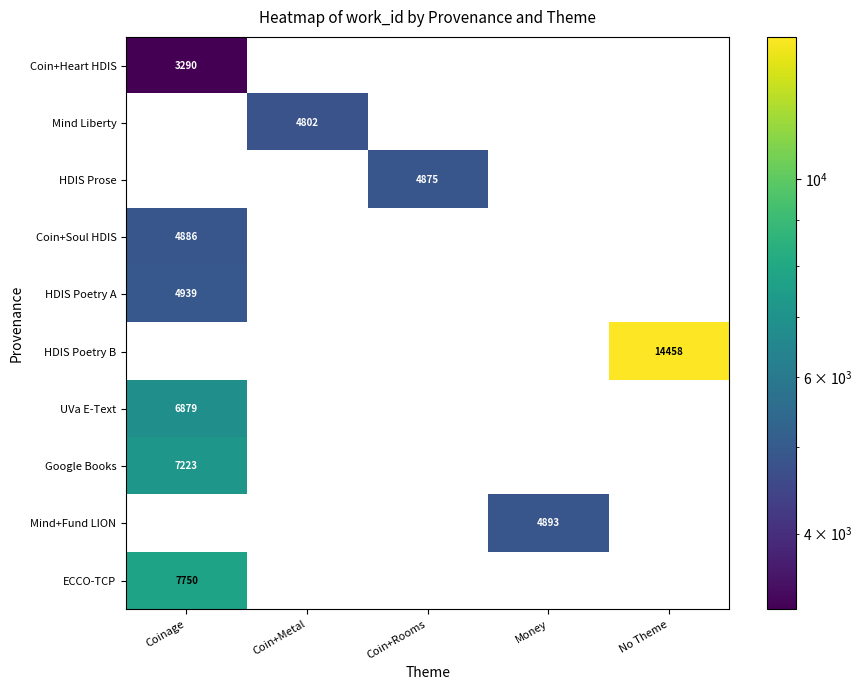

The HDIS Prose series shows 2909 at Coin+Rooms. True or false?

False